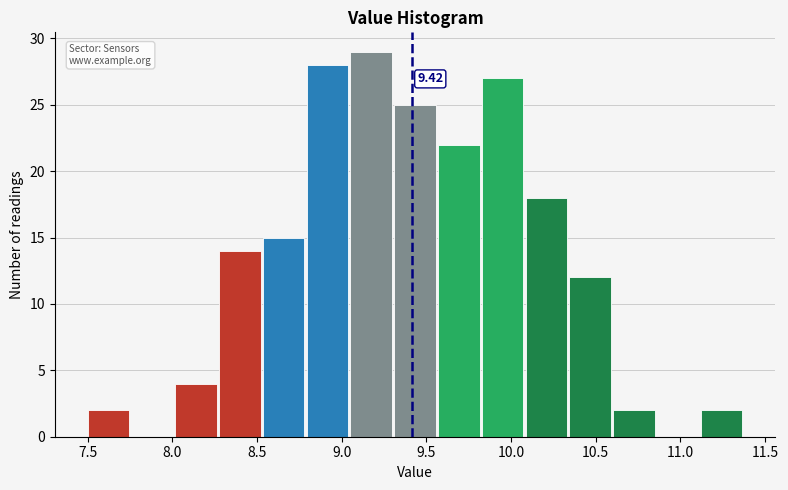

Which range on the x-axis has the tallest bar?

9.05 to 9.30